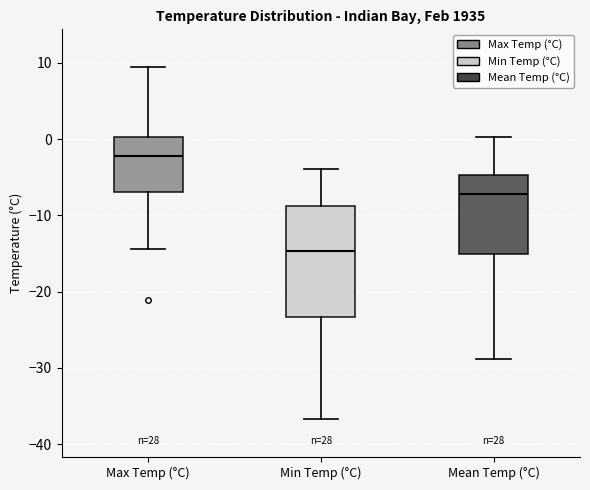

Where is the lower edge of the box for Mean Temp (°C) on the y-axis? The values are not printed on the chart, so give them approximately, as read against the axis.

-15